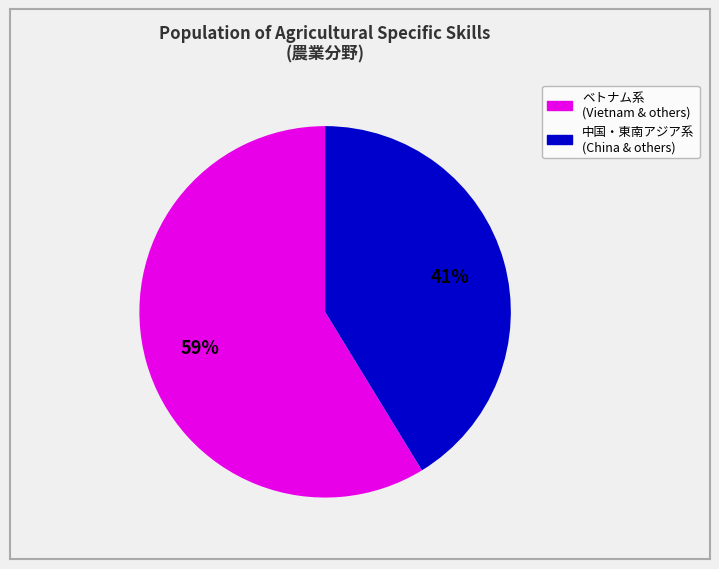

How many segments does this pie chart have?

2